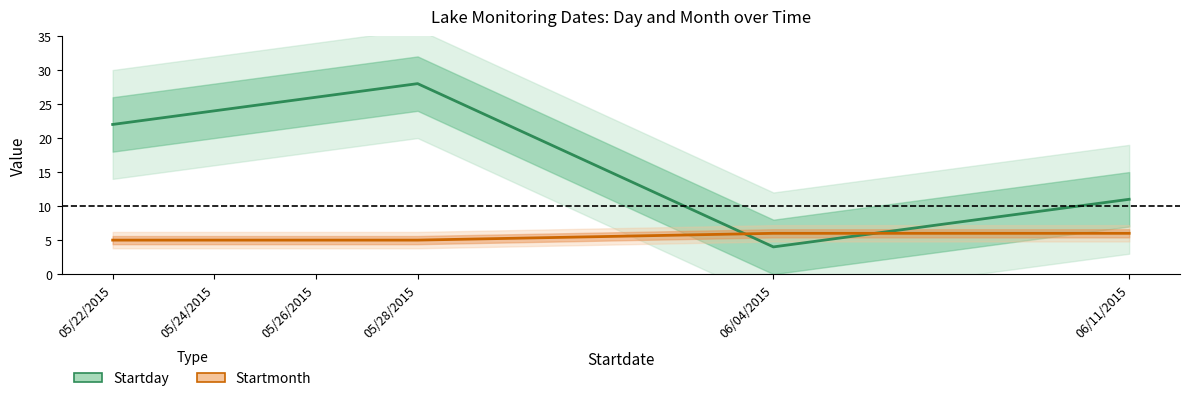

At 05/26/2015, list the series in order from largest to smallest.

Startday, Startmonth